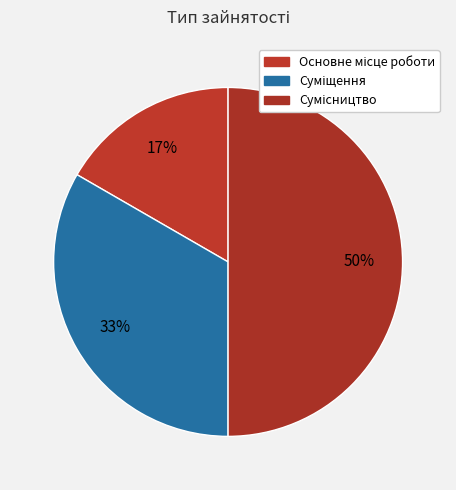

What percentage is the Суміщення slice, to the nearest percent?

33%